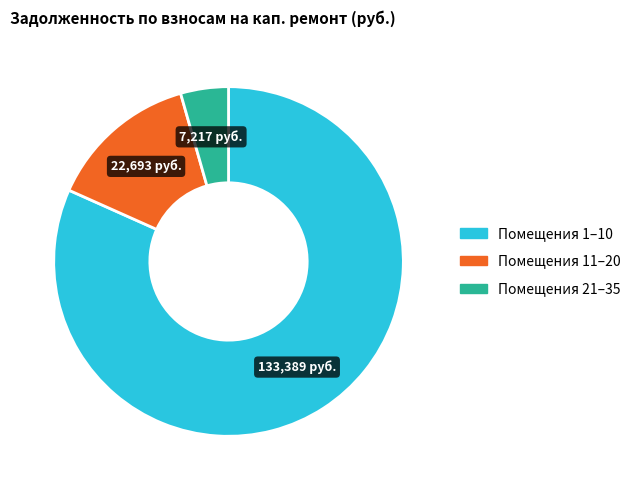

Is there any slice that represents more than half of the pie?

Yes